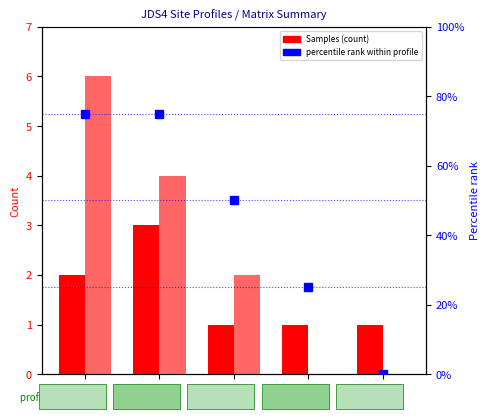

What is the spread (max minus min) of values at M?

49